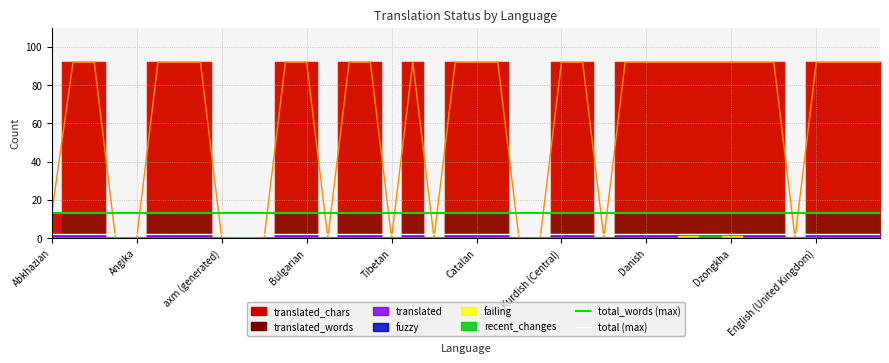

Read the total_words (max) value at 34.

13